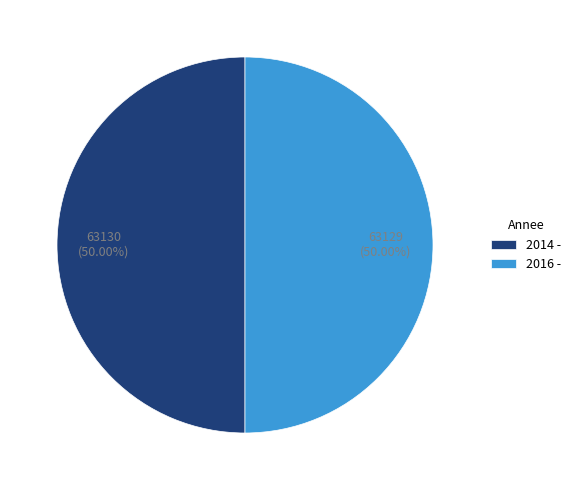

Do 2014 - and 2016 - together represent more than half of the pie?

Yes